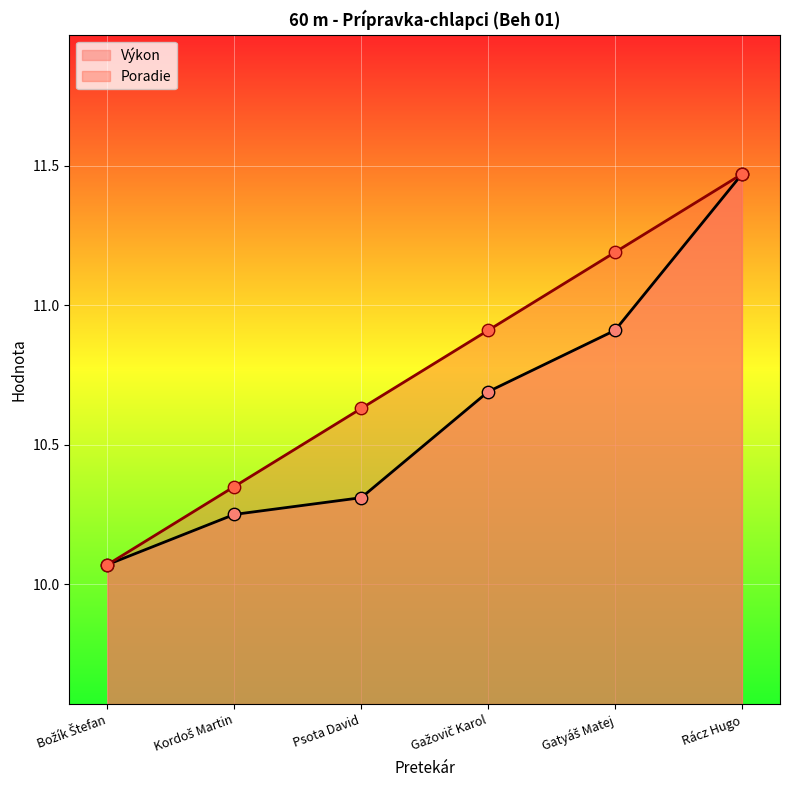

Is the value of Poradie at Rácz Hugo greater than the value of Výkon at Gatyáš Matej?

Yes